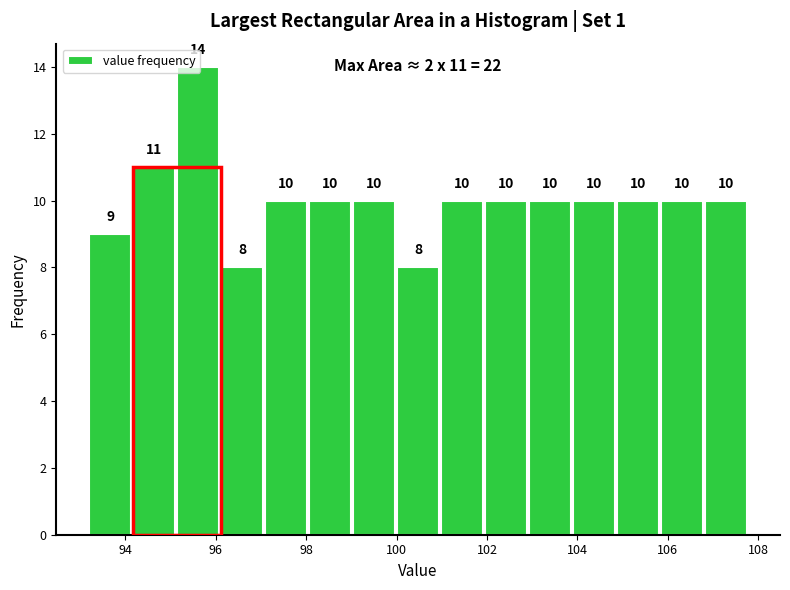

How tall is the bar that spans 99.0 to 100.0 on the x-axis? The bar edges are not printed on the chart, so give them approximately, as read against the axis.

10